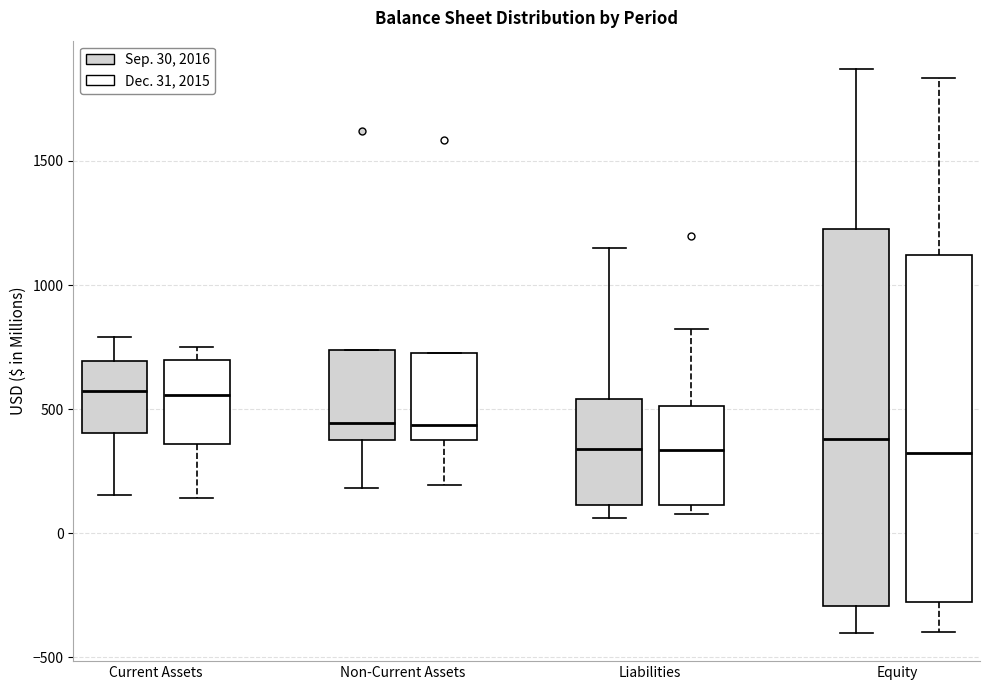

Reading left to right, read every box against the y-axis: the position of its median line, the range the box covers, and the ends of its whiskers. The values are not printed on the chart, so give them approximately, as read against the axis.

Current Assets (Sep. 30, 2016): median 550, box 400 to 700, whiskers 150 to 800
Current Assets (Dec. 31, 2015): median 550, box 350 to 700, whiskers 150 to 750
Non-Current Assets (Sep. 30, 2016): median 450, box 400 to 750, whiskers 200 to 750
Non-Current Assets (Dec. 31, 2015): median 450, box 350 to 750, whiskers 200 to 750
Liabilities (Sep. 30, 2016): median 350, box 100 to 550, whiskers 50 to 1150
Liabilities (Dec. 31, 2015): median 350, box 100 to 500, whiskers 100 (just below the box's lower edge) to 800
Equity (Sep. 30, 2016): median 400, box -300 to 1250, whiskers -400 to 1850
Equity (Dec. 31, 2015): median 300, box -300 to 1100, whiskers -400 to 1850